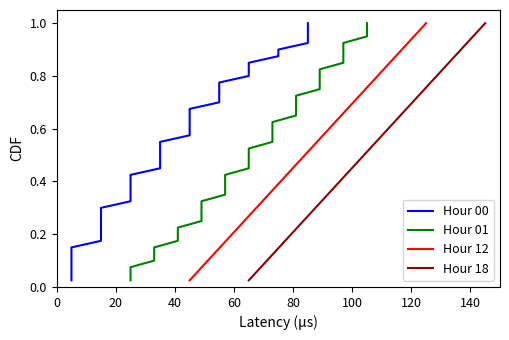

The Hour 01 series shows 0.1 at 60. True or false?

False